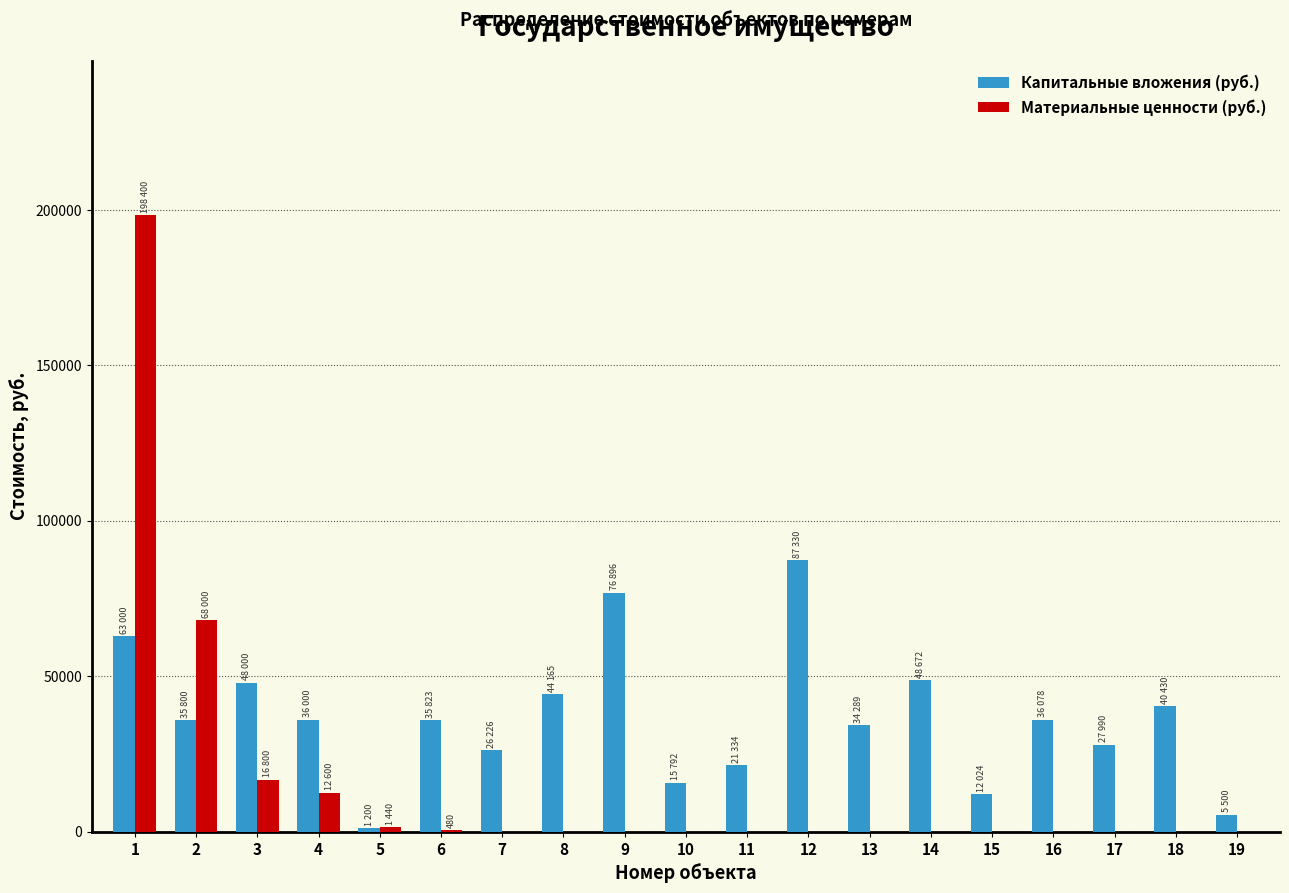

Which series changed the most between 3 and 5?

Капитальные вложения (руб.)